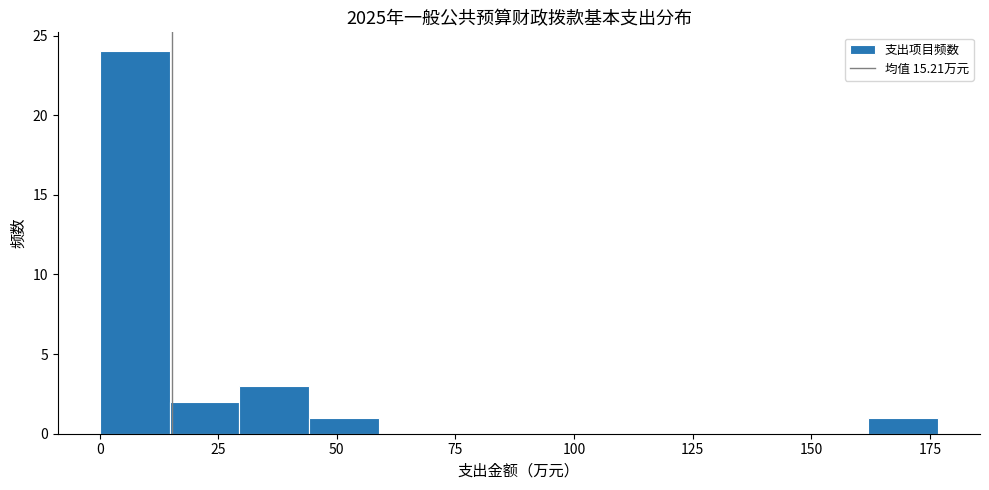

Around what value on the x-axis is the tallest bar? Give the approximate position of its centre, as read against the axis.

5